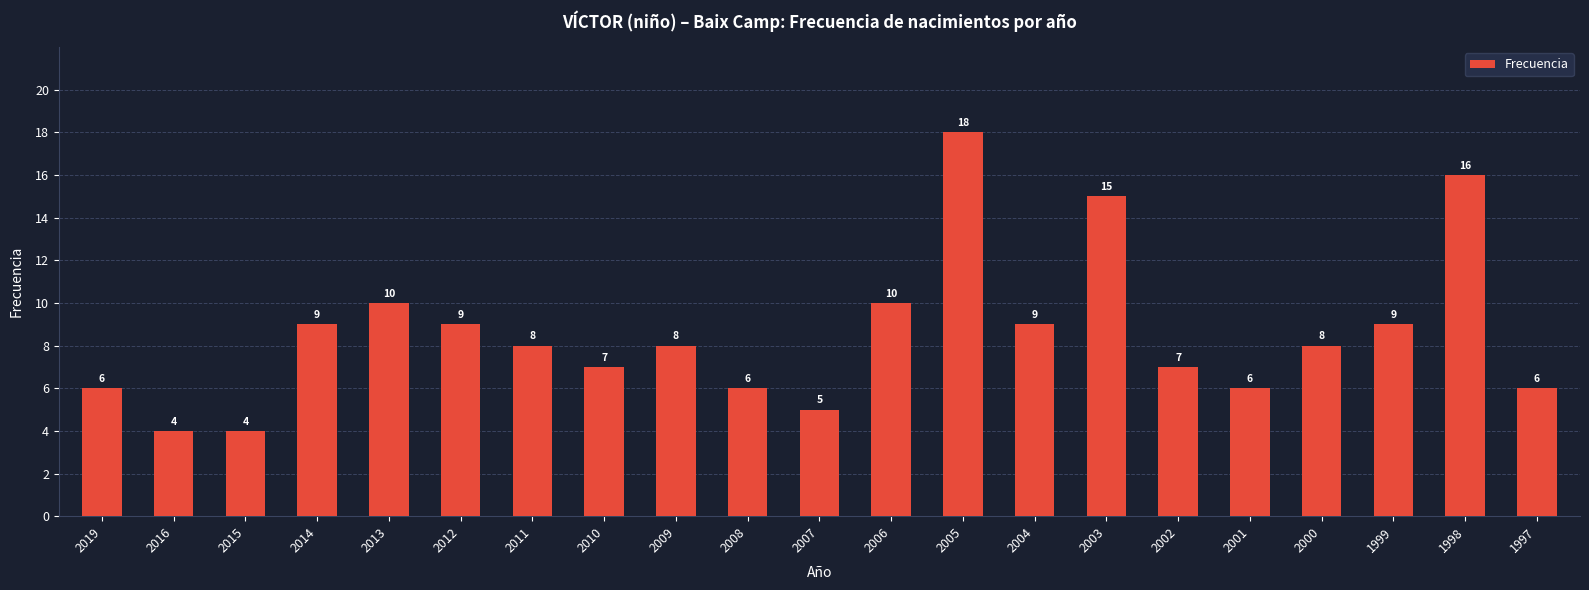

Reading left to right, list all the values displayed in this chart.

6	4	4	9	10	9	8	7	8	6	5	10	18	9	15	7	6	8	9	16	6